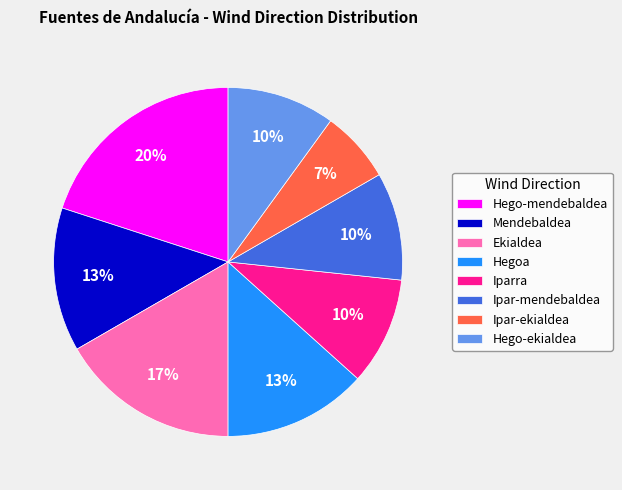

Does Ipar-mendebaldea represent more than half of the total?

No